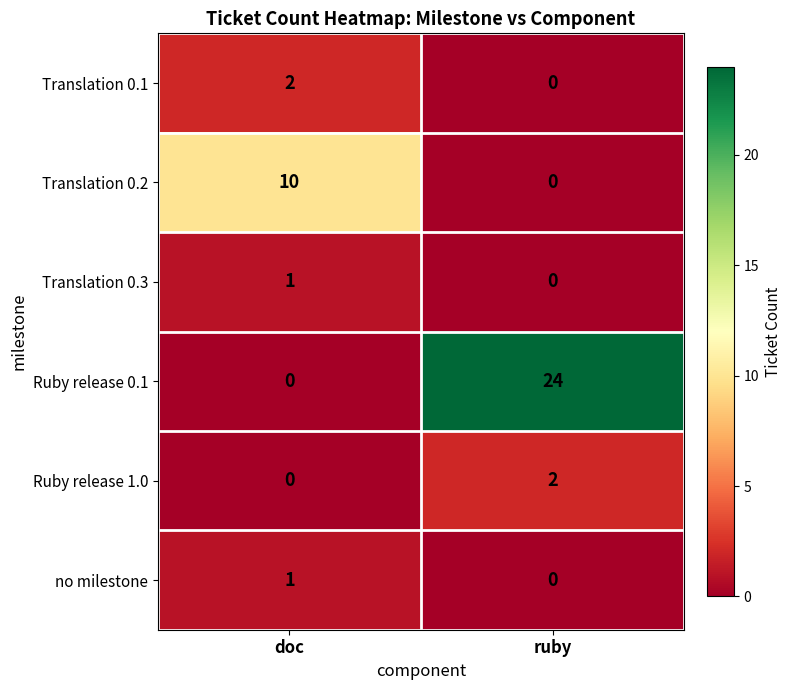

At which category does the chart reach its peak across all series?

ruby